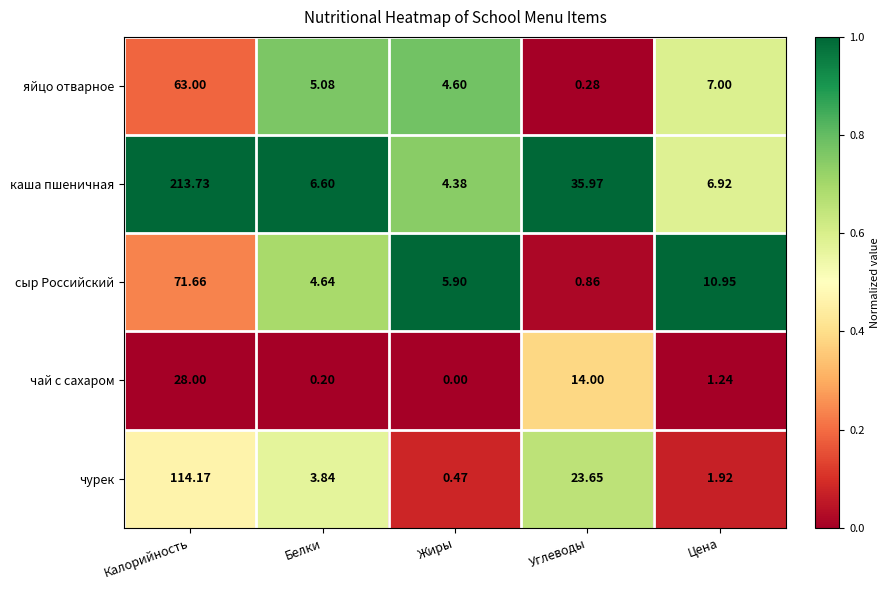

At Углеводы, list the series in order from largest to smallest.

каша пшеничная, чурек, чай с сахаром, сыр Российский, яйцо отварное